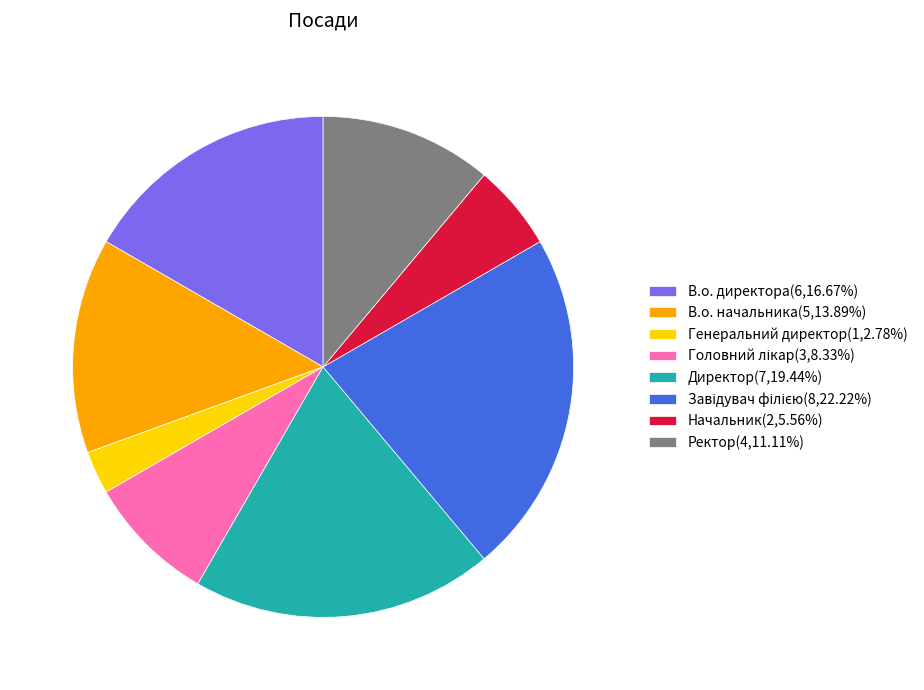

Count the number of slices in the pie.

8